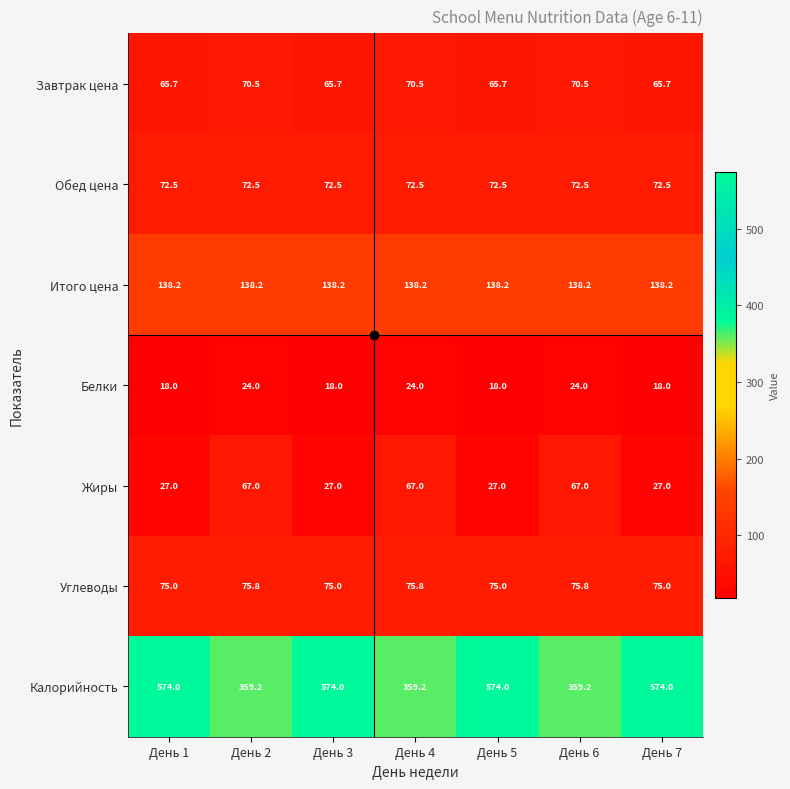

What is the approximate value of Калорийность at День 6?

359.2